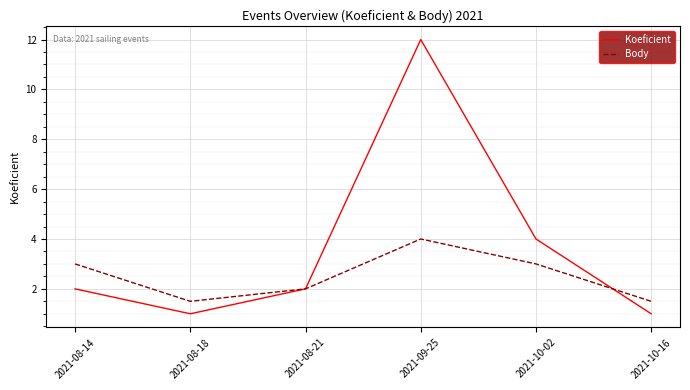

Reading left to right, extract all data points from this chart.

Koeficient: 2.0	1.0	2.0	12.0	4.0	1.0
Body: 3.0	1.5	2.0	4.0	3.0	1.5